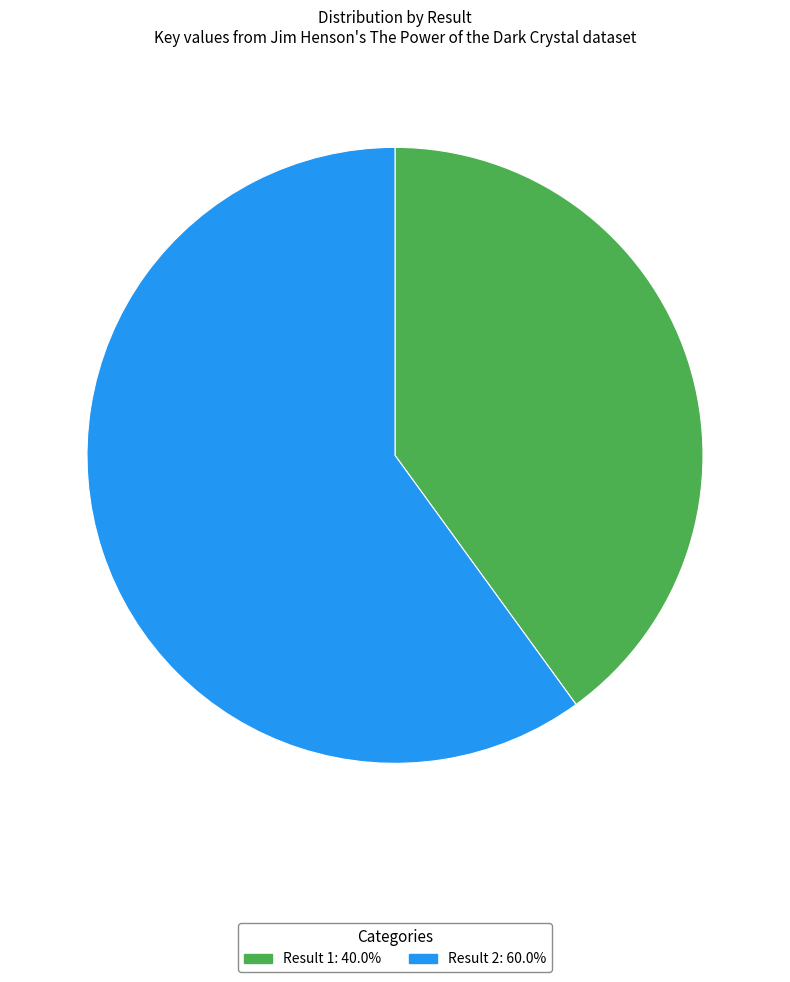

Approximately how many times larger is the value at Result 2: 60.0% compared to Result 1: 40.0%?

1.5